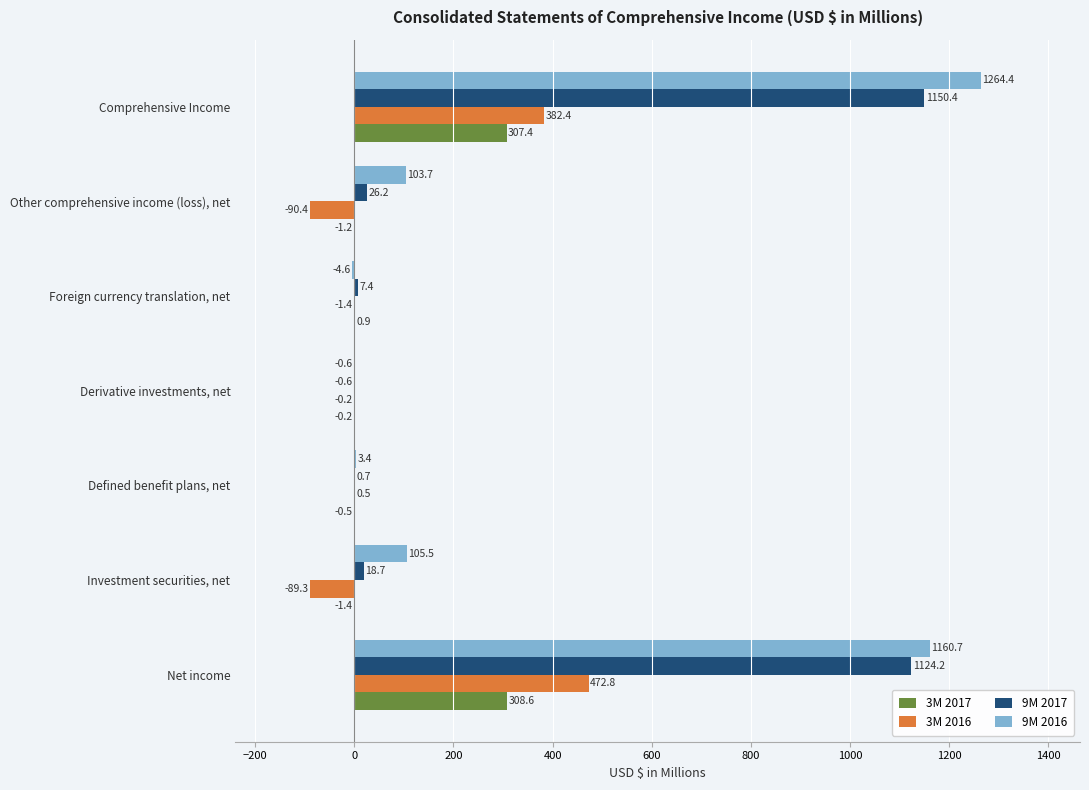

What is the sum of the 9M 2017 values at Net income and Comprehensive Income?

2274.6